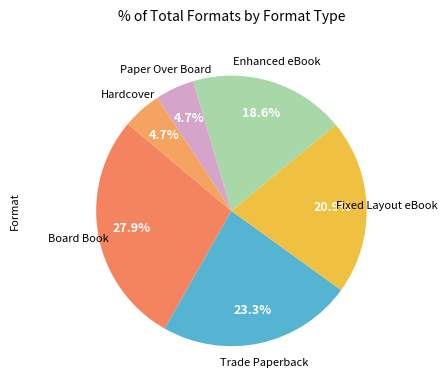

Which has a higher value, Hardcover or Fixed Layout eBook?

Fixed Layout eBook